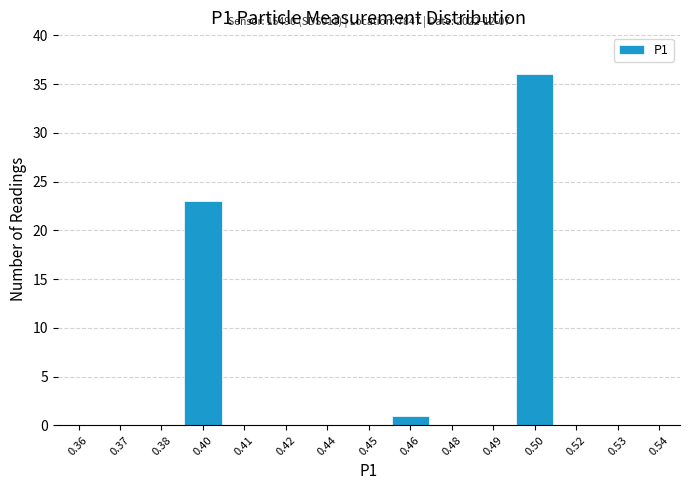

Reading left to right, list all the values displayed in this chart.

0.36=0	0.37=0	0.38=0	0.40=23	0.41=0	0.42=0	0.44=0	0.45=0	0.46=1	0.48=0	0.49=0	0.50=36	0.52=0	0.53=0	0.54=0